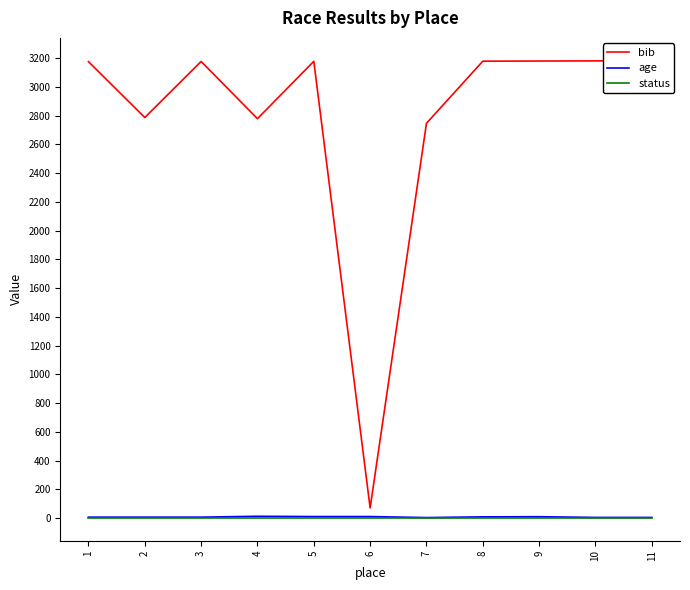

What is the difference between the second highest and minimum values in the age series?

7